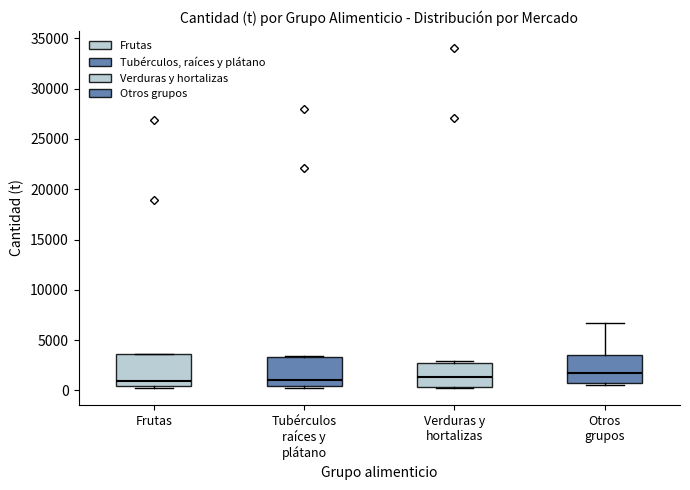

Reading left to right, read every box against the y-axis: the position of its median line, the range the box covers, and the ends of its whiskers. The values are not printed on the chart, so give them approximately, as read against the axis.

Frutas: median 1000, box 500 to 3500, whiskers 0 to 3500
Tubérculos raíces y plátano: median 1000, box 500 to 3500, whiskers 500 (just below the box's lower edge) to 3500
Verduras y hortalizas: median 1500, box 500 to 2500, whiskers 0 to 3000
Otros grupos: median 2000, box 1000 to 3500, whiskers 500 to 6500